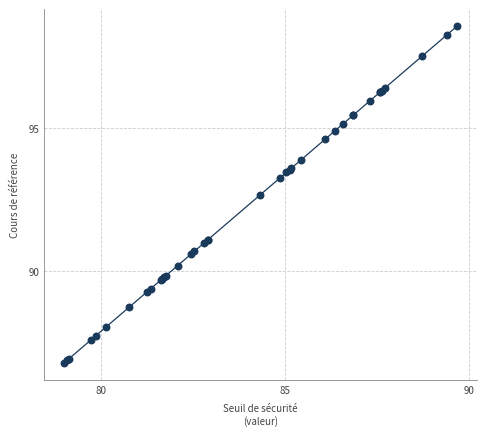

What Y value in the scatter plot is closest to 92?

92.7